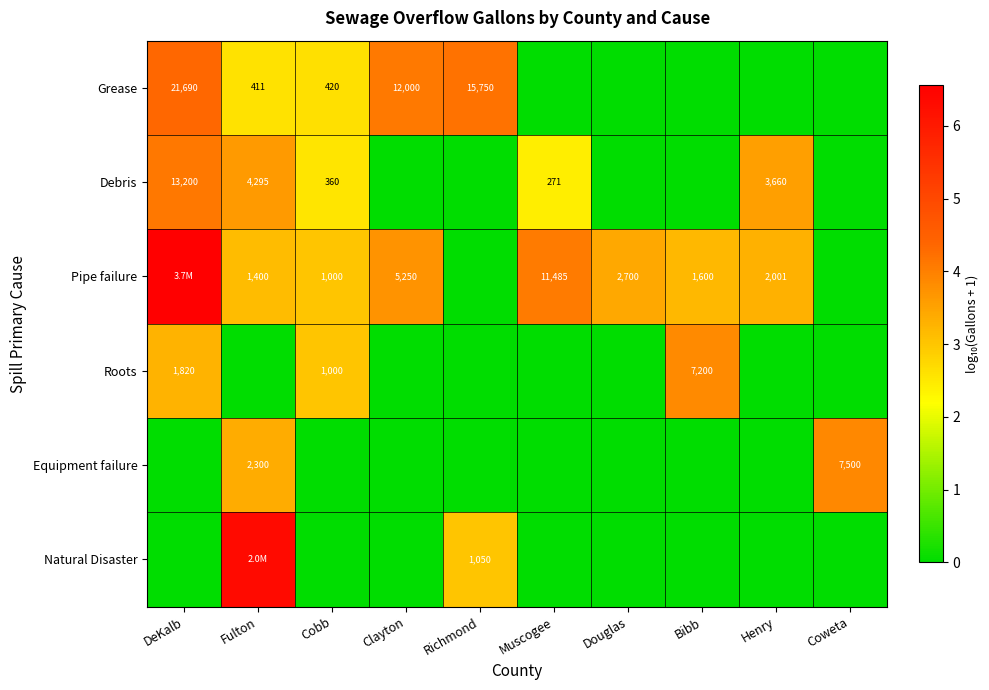

Rank the series by their maximum value, from highest to lowest.

Pipe failure, Natural Disaster, Grease, Debris, Equipment failure, Roots